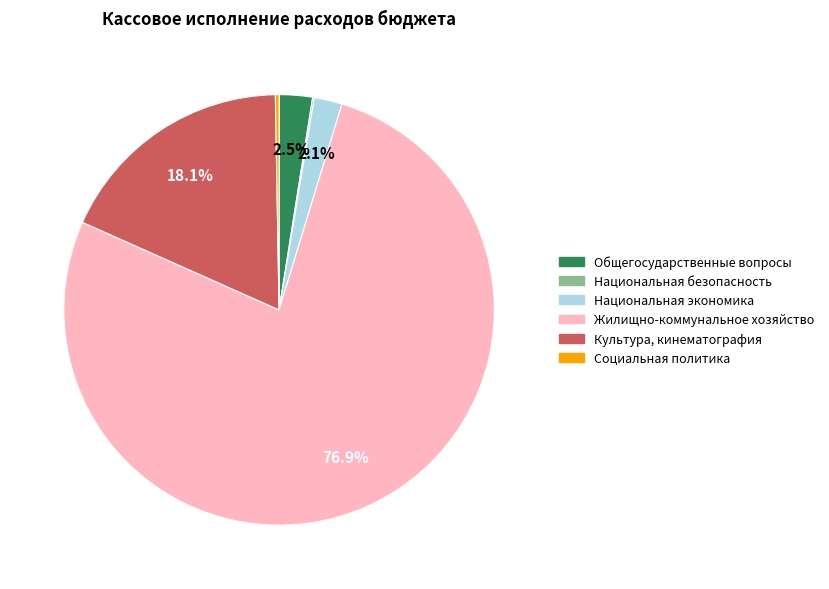

Which slice represents more than half of the pie?

Жилищно-коммунальное хозяйство